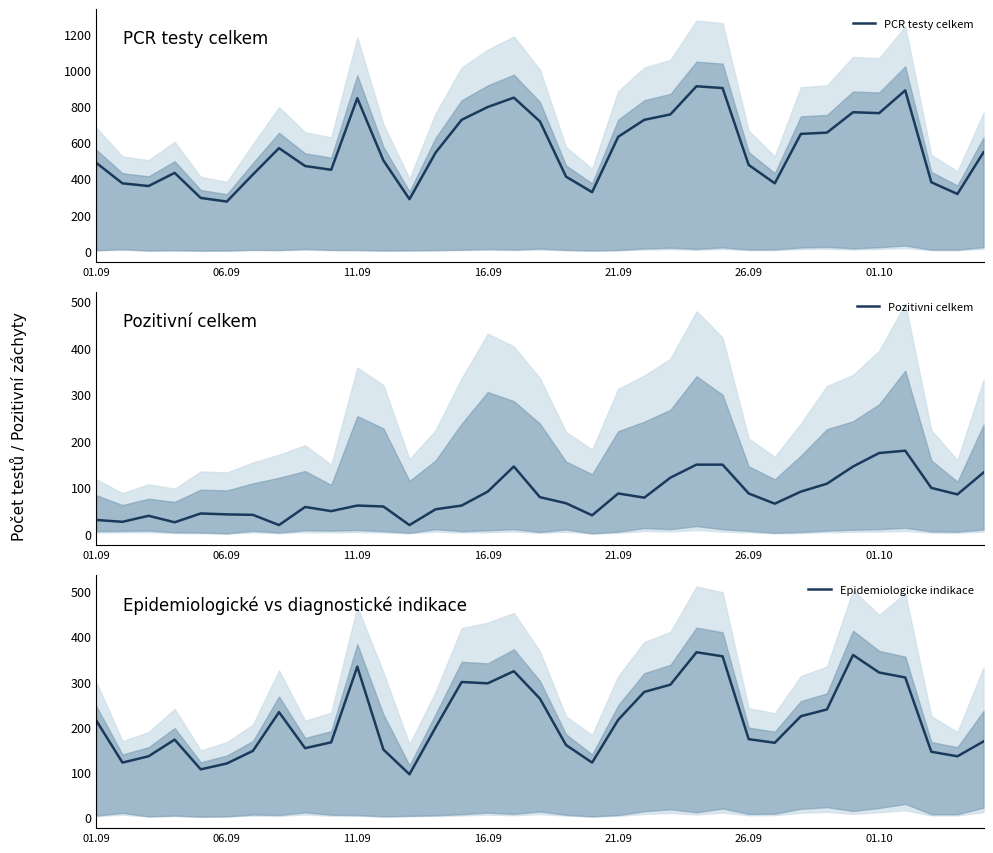

True or false: PCR testy celkem and Epidemiologicke indikace cross at least once.

False